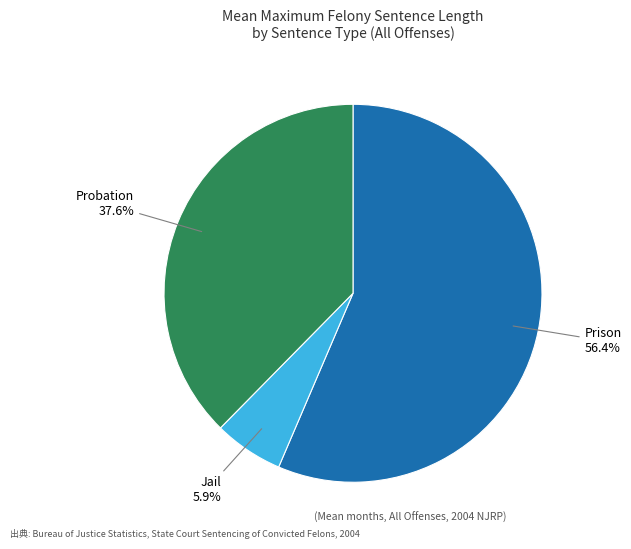

How much of the chart is everything except Probation?

62.4%